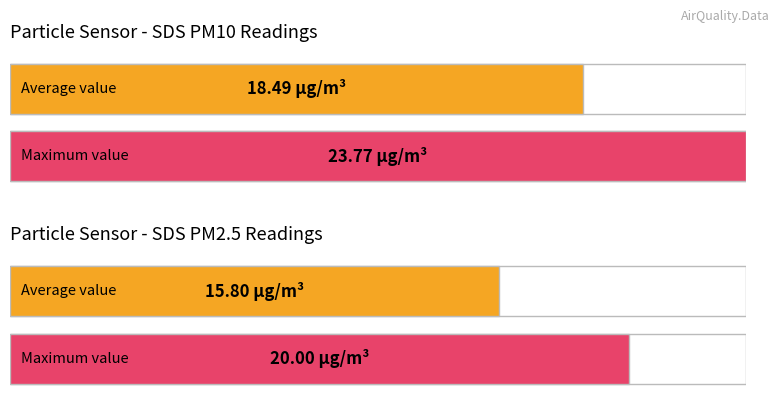

Which series has the largest total across all categories?

SDS_P1